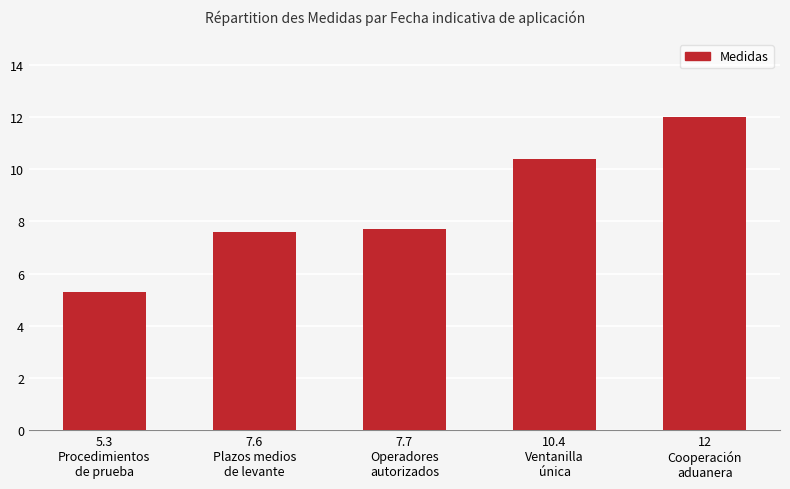

What is the average value?

8.6